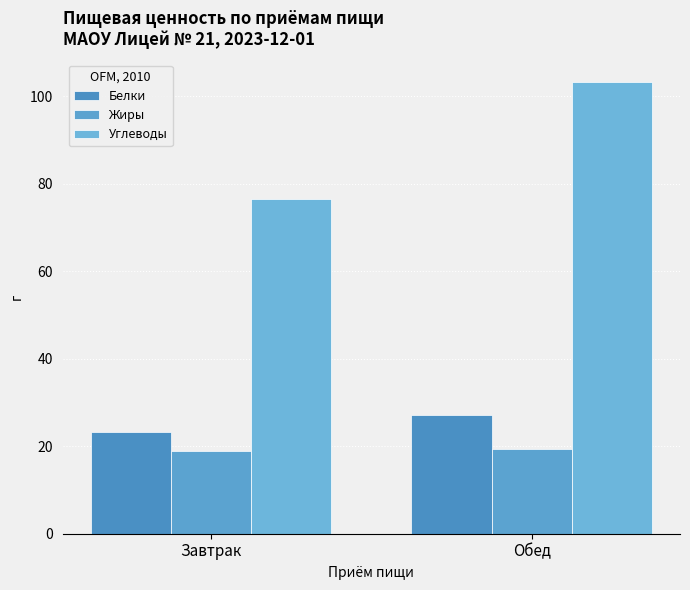

Which series changed the most between Завтрак and Обед?

Углеводы